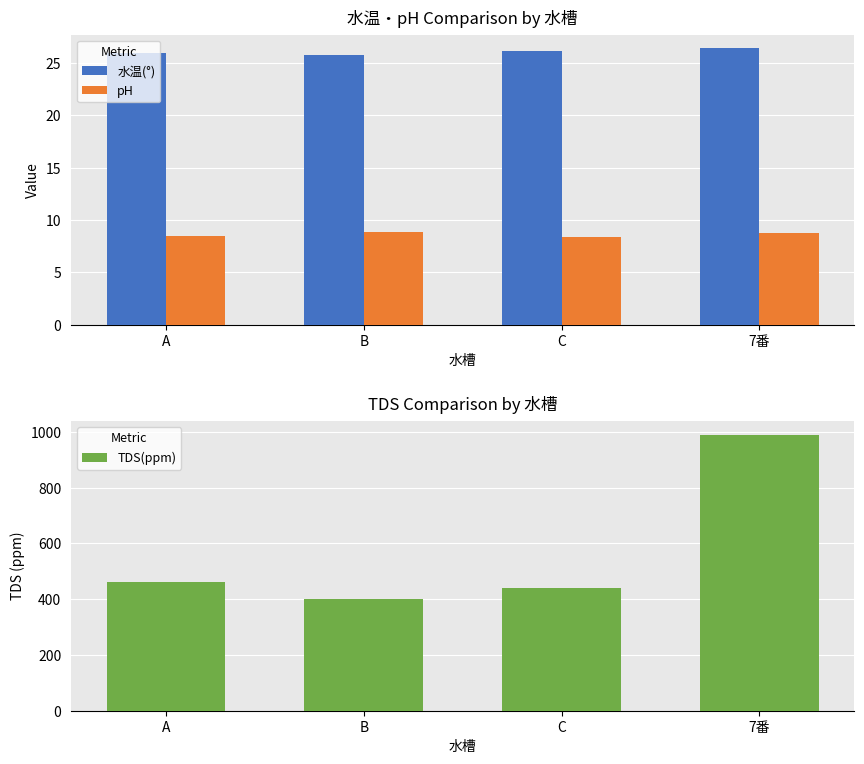

Rank the categories by TDS(ppm) value from lowest to highest.

B, C, A, 7番